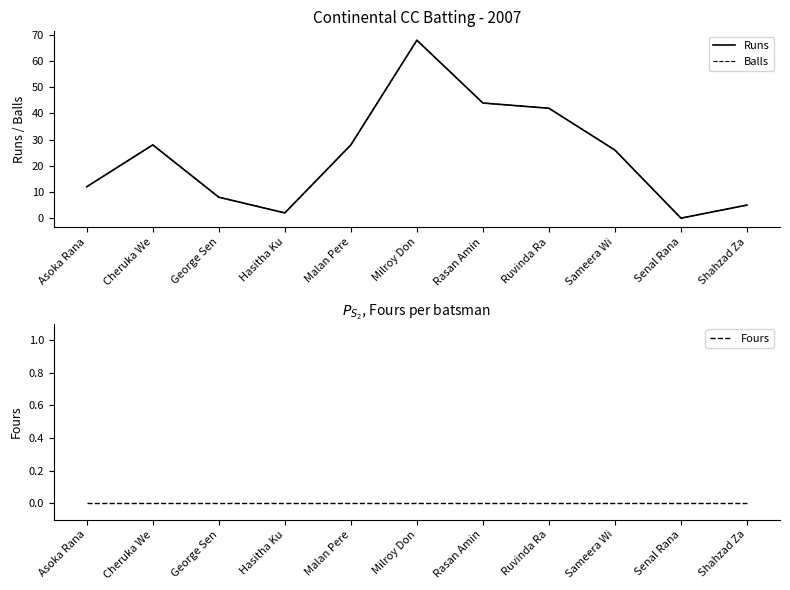

What is the maximum value for Runs?

68